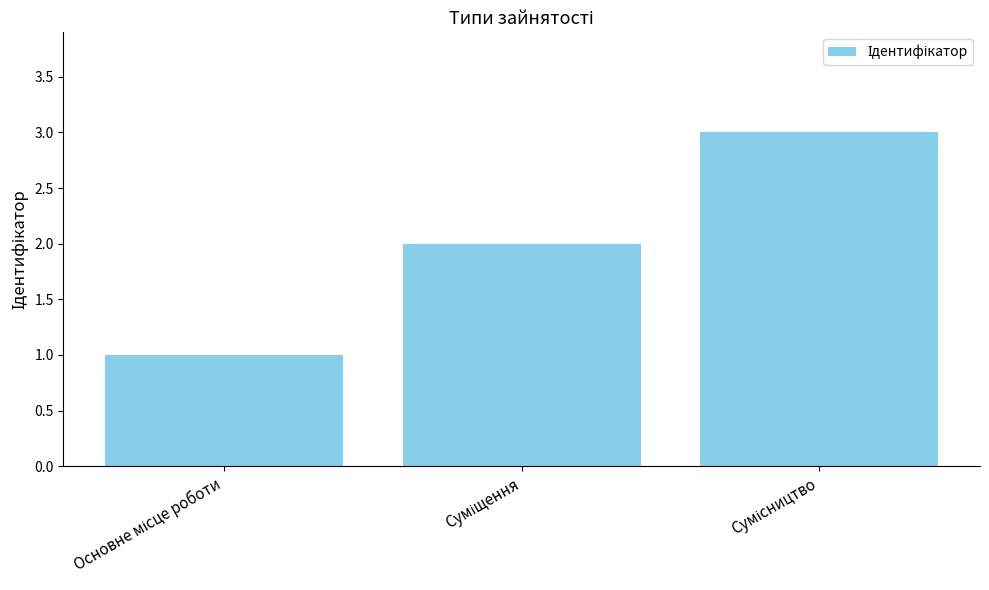

What is the maximum value shown in the chart?

3